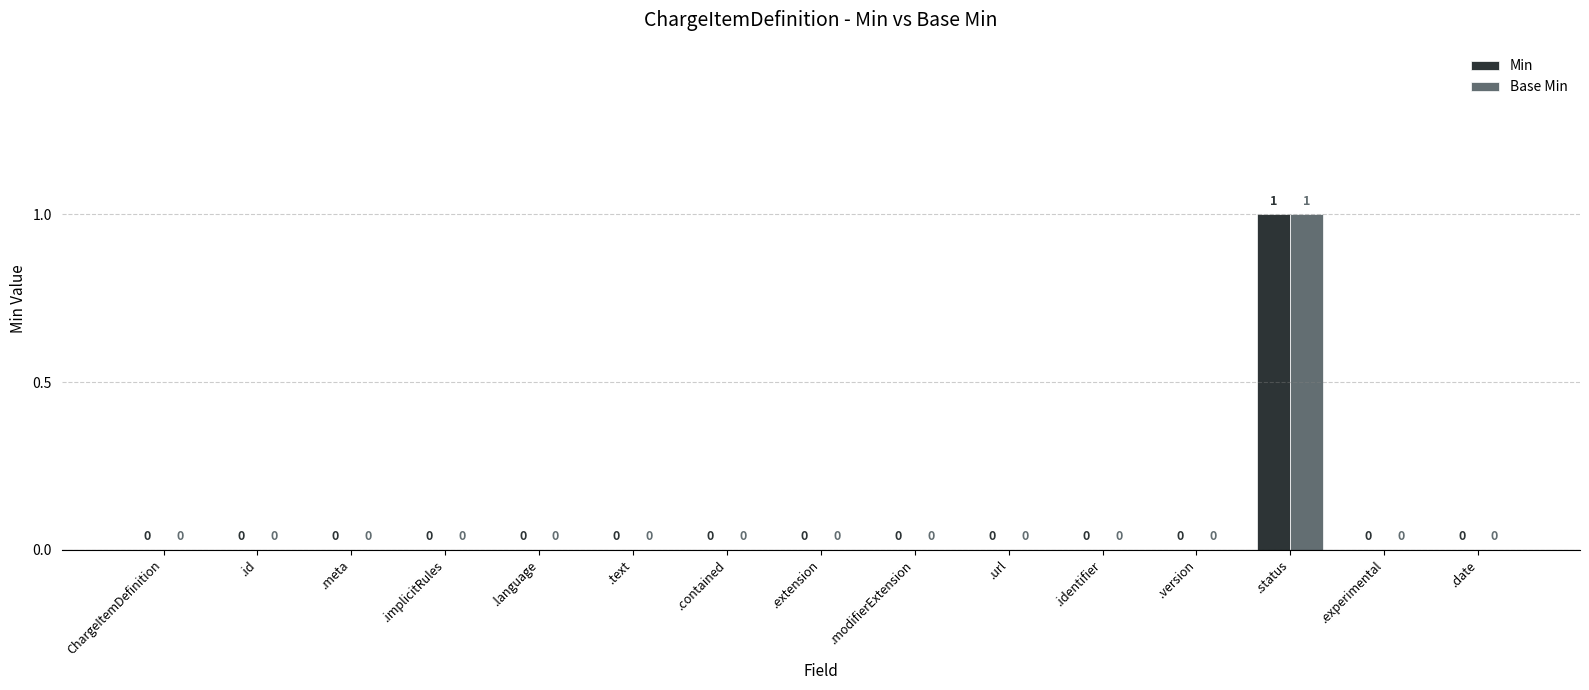

Is it true that Base Min equals 0 at .identifier?

True